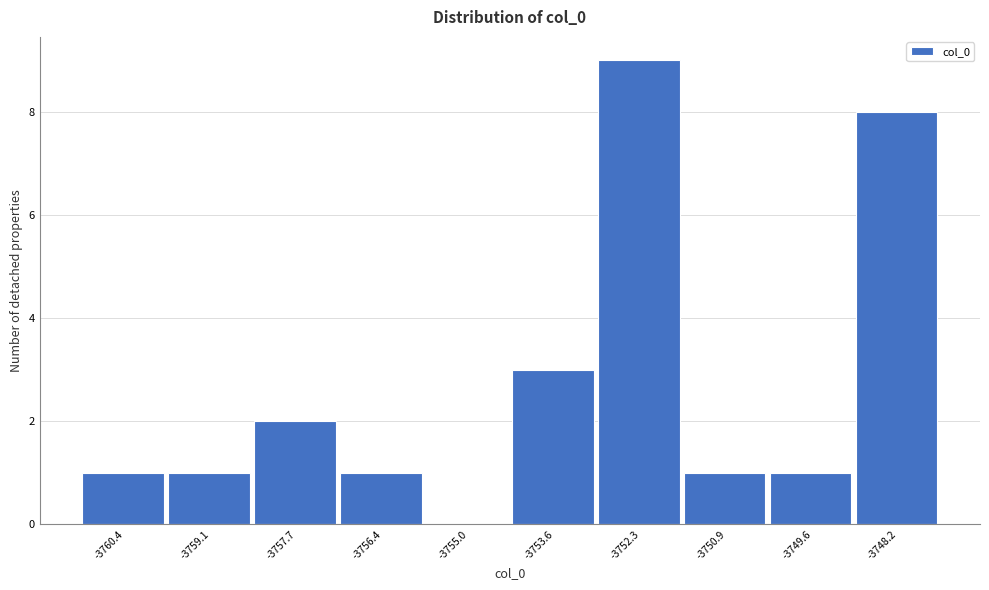

Reading left to right, transcribe this chart: for each bar, give the range it covers on the x-axis and its height. Neither the bar edges nor the heights are printed on the chart, so give them approximately, as read against the axes.

-3761.0 to -3759.8: 1
-3759.8 to -3758.4: 1
-3758.4 to -3757.0: 2
-3757.0 to -3755.6: 1
-3755.6 to -3754.4: 0
-3754.4 to -3753.0: 3
-3753.0 to -3751.6: 9
-3751.6 to -3750.2: 1
-3750.2 to -3749.0: 1
-3749.0 to -3747.6: 8